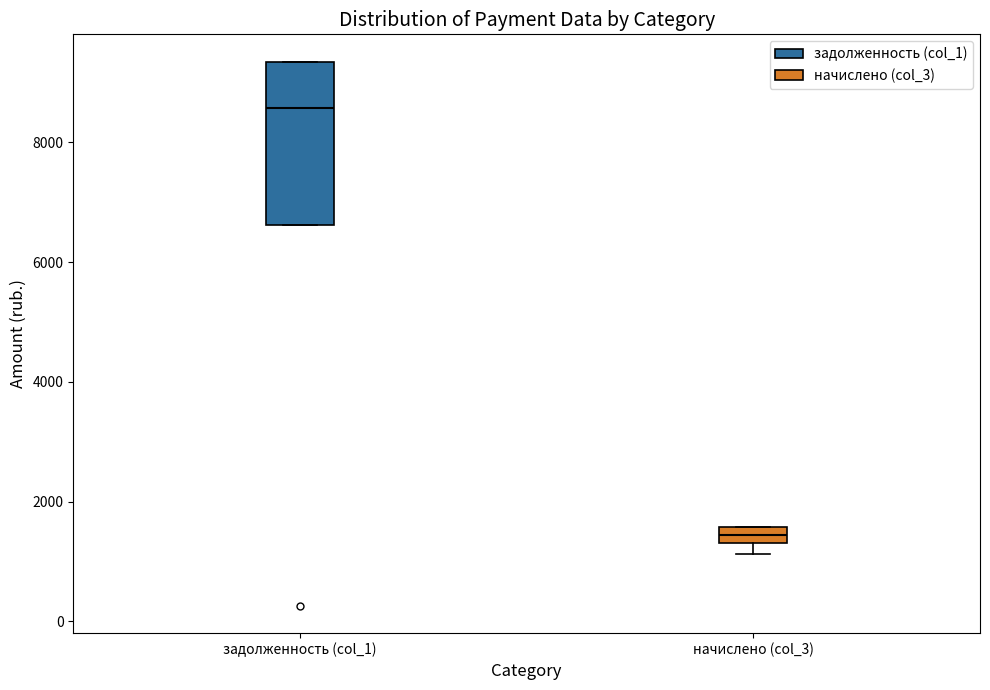

Which box is the tallest, from its lower edge to its upper edge?

задолженность (col_1)